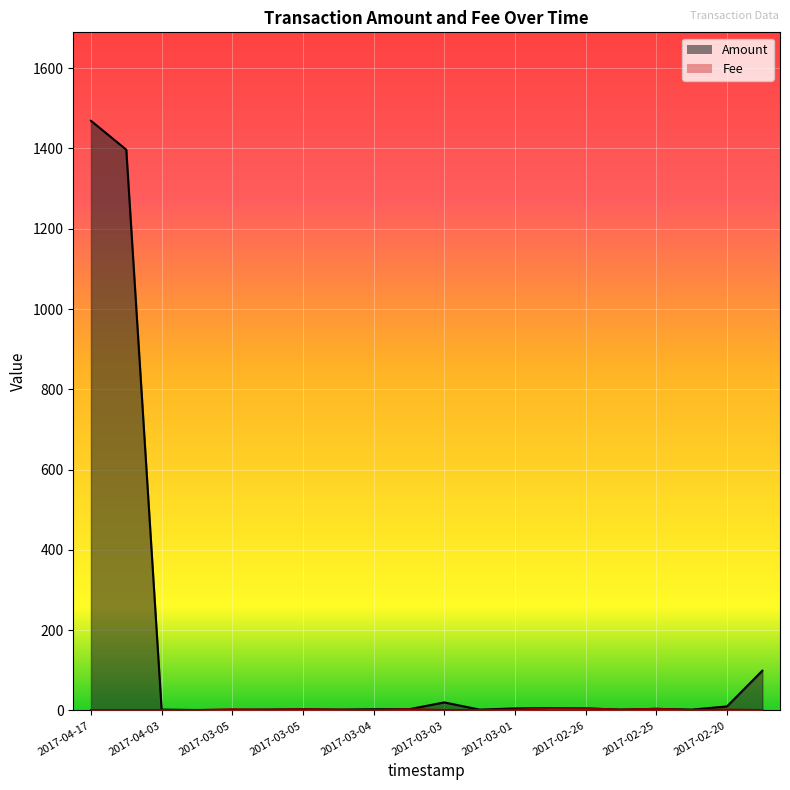

What is the difference between the maximum and second lowest values in the Fee series?

4.0